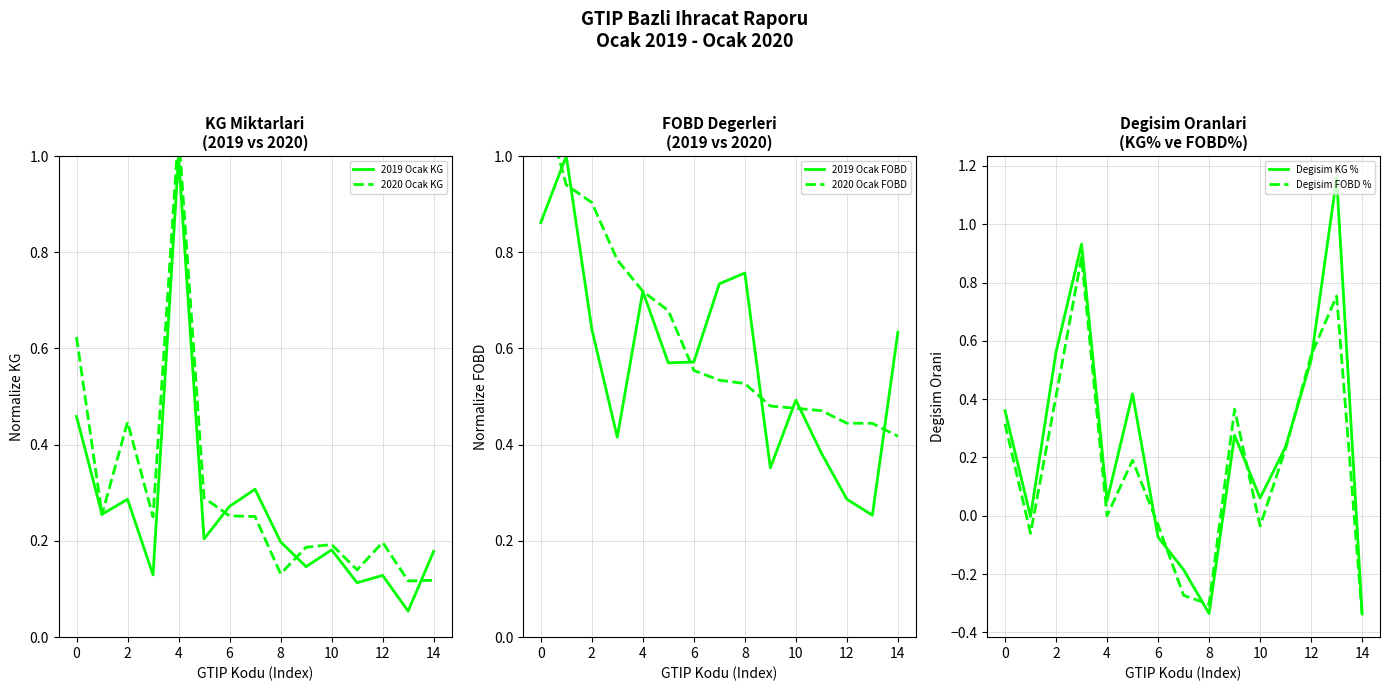

What is the maximum value for 2019 Ocak FOBD?

1.0